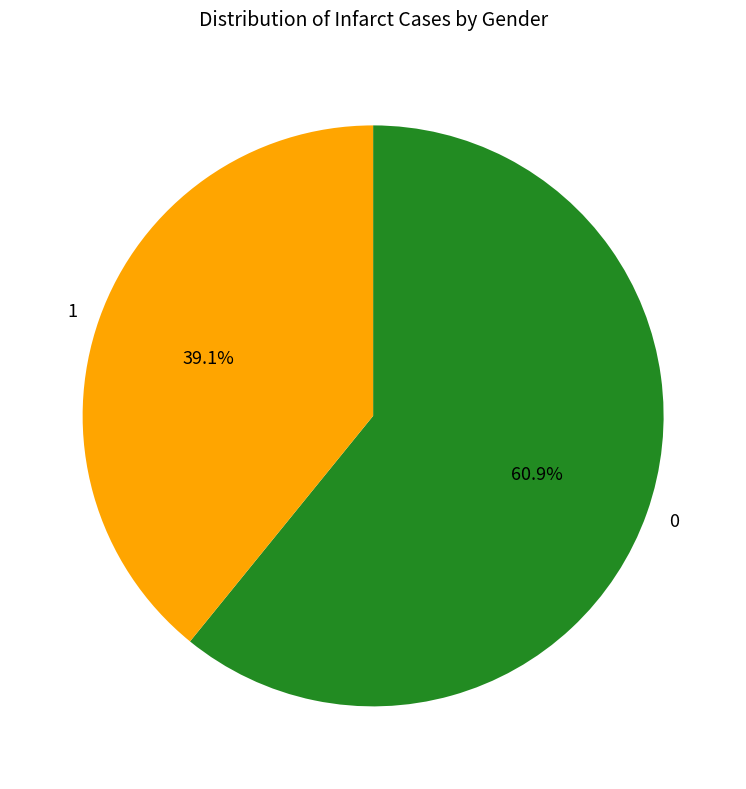

To the nearest percent, what is the average slice percentage?

50%